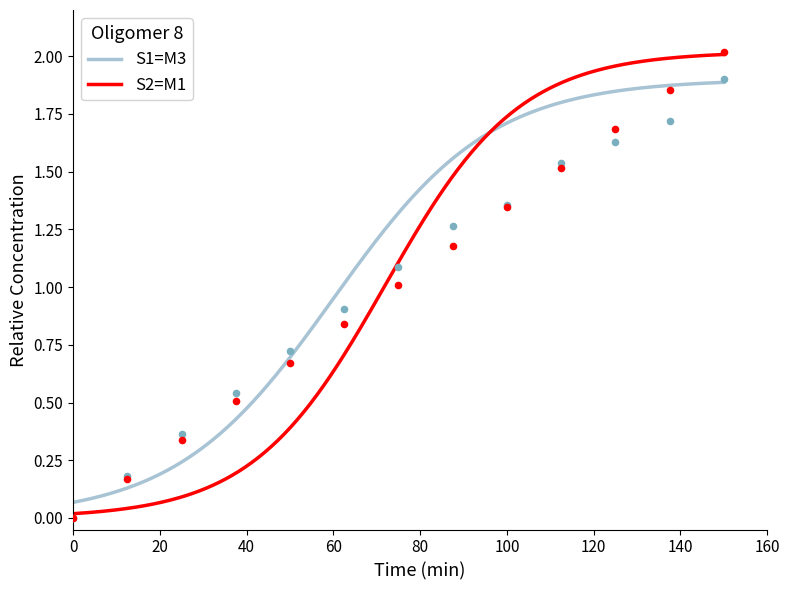

Which series contains the lowest Y value?

S1=M3